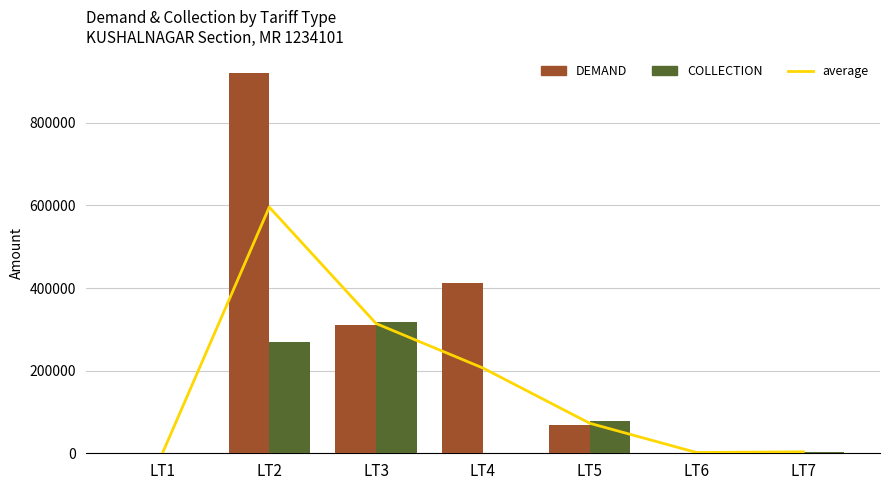

What is the value of the DEMAND bar at the 4th from the left?

412753.0